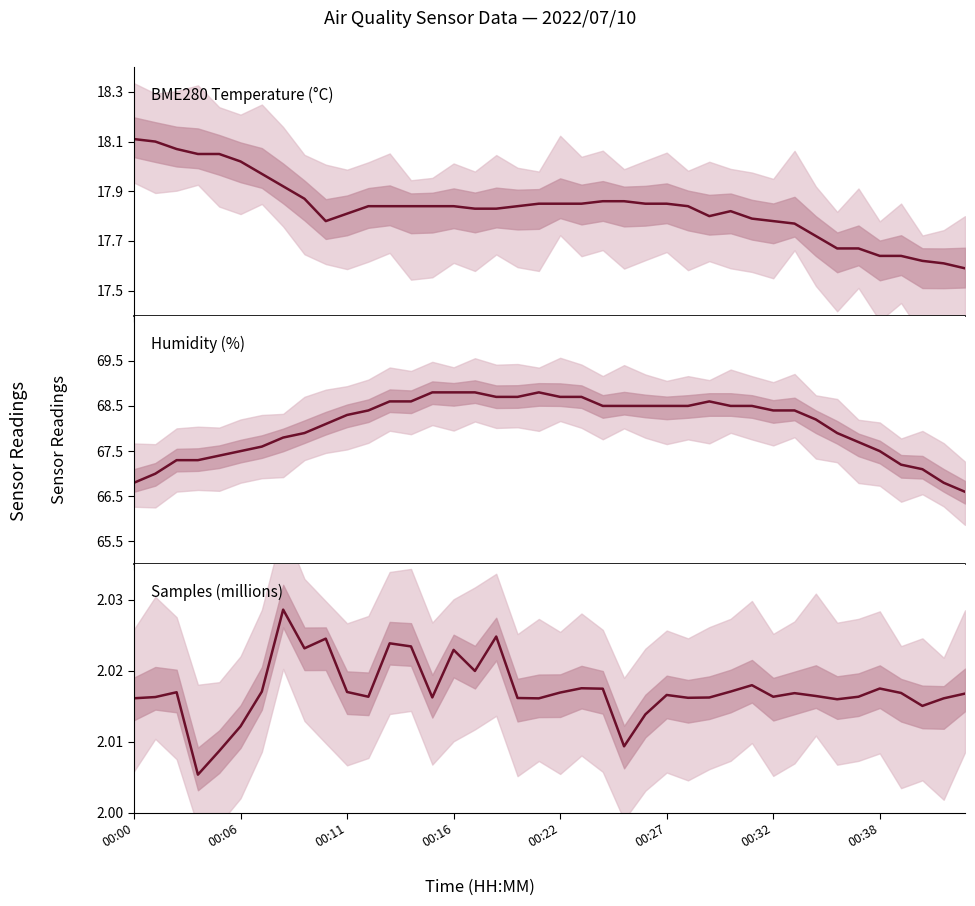

Is the value of Humidity at 18 greater than the value of BME280 Temperature at 8?

Yes